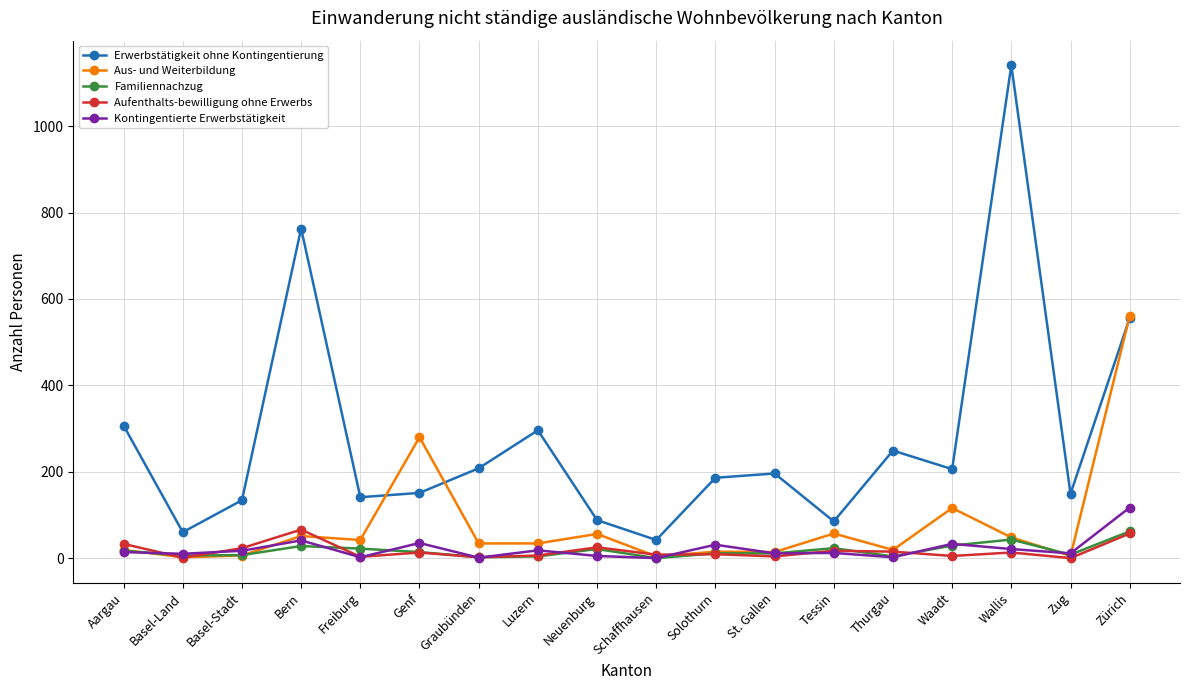

What is the label of the 11th point from the left?

Solothurn